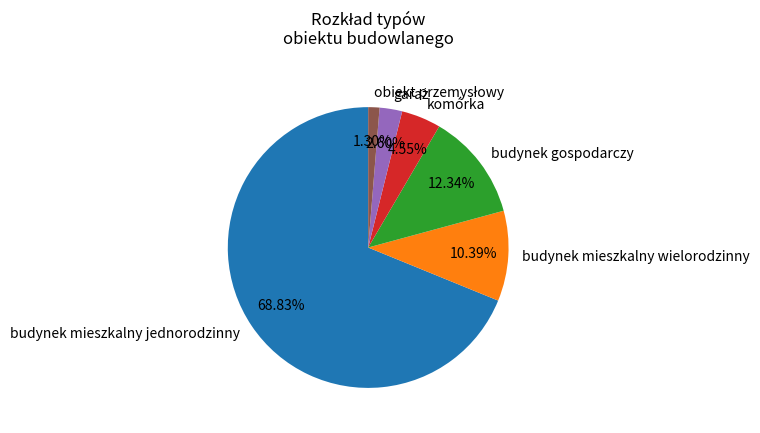

To the nearest percent, what percentage of the pie is budynek mieszkalny wielorodzinny?

10%